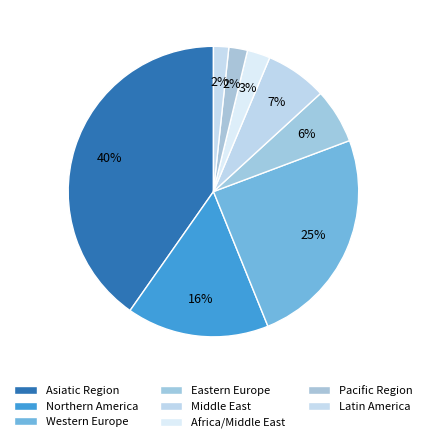

Count the number of slices in the pie.

8